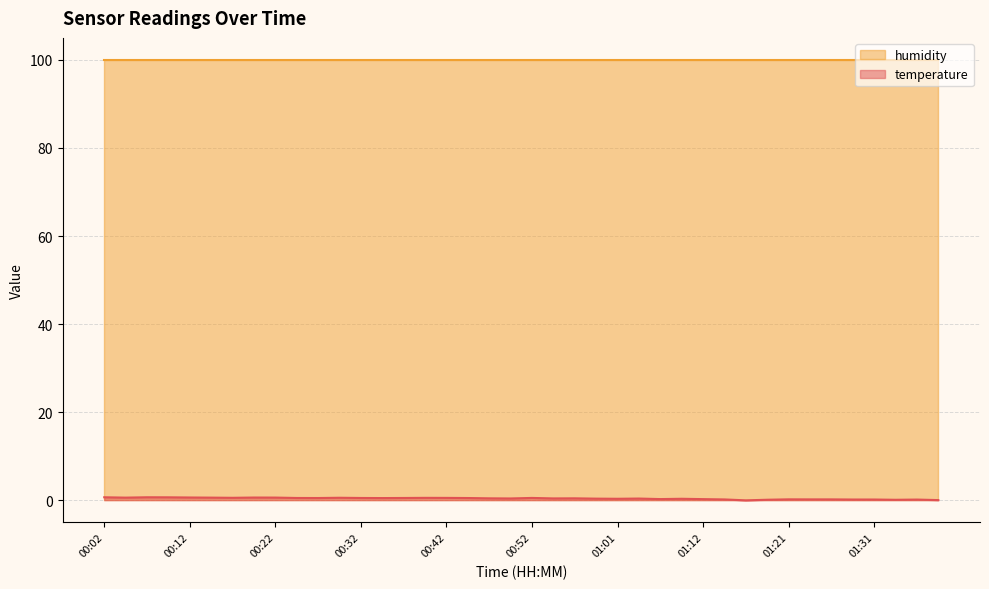

True or false: the data shows 0.5 at 00:17.

True